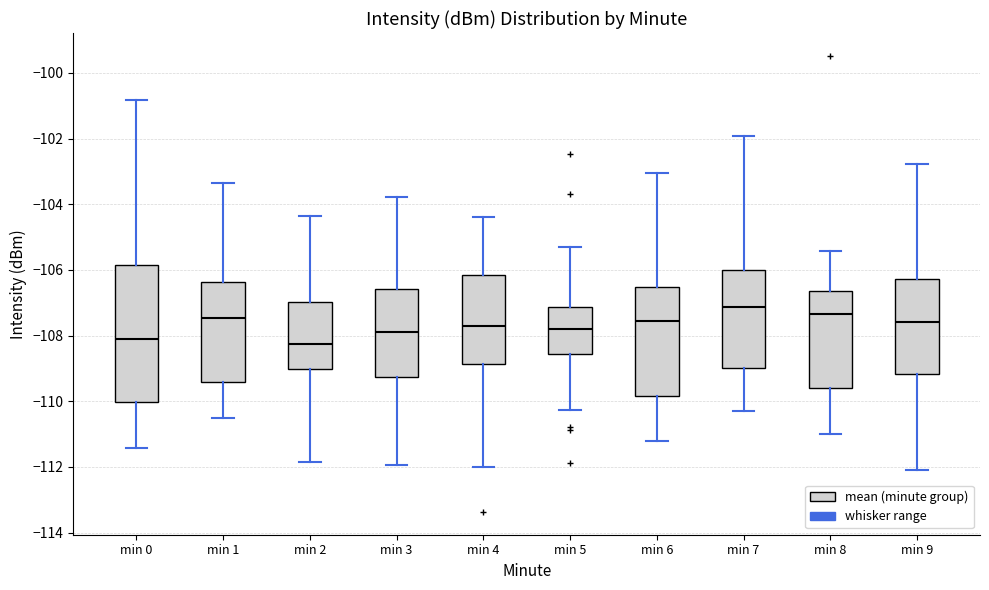

Reading left to right, read every box against the y-axis: the position of its median line, the range the box covers, and the ends of its whiskers. The values are not printed on the chart, so give them approximately, as read against the axis.

min 0: median -108.2, box -110.0 to -105.8, whiskers -111.4 to -100.8
min 1: median -107.4, box -109.4 to -106.4, whiskers -110.6 to -103.4
min 2: median -108.2, box -109.0 to -107.0, whiskers -111.8 to -104.4
min 3: median -107.8, box -109.2 to -106.6, whiskers -112.0 to -103.8
min 4: median -107.6, box -108.8 to -106.2, whiskers -112.0 to -104.4
min 5: median -107.8, box -108.6 to -107.2, whiskers -110.2 to -105.2
min 6: median -107.6, box -109.8 to -106.6, whiskers -111.2 to -103.0
min 7: median -107.2, box -109.0 to -106.0, whiskers -110.4 to -102.0
min 8: median -107.4, box -109.6 to -106.6, whiskers -111.0 to -105.4
min 9: median -107.6, box -109.2 to -106.2, whiskers -112.0 to -102.8